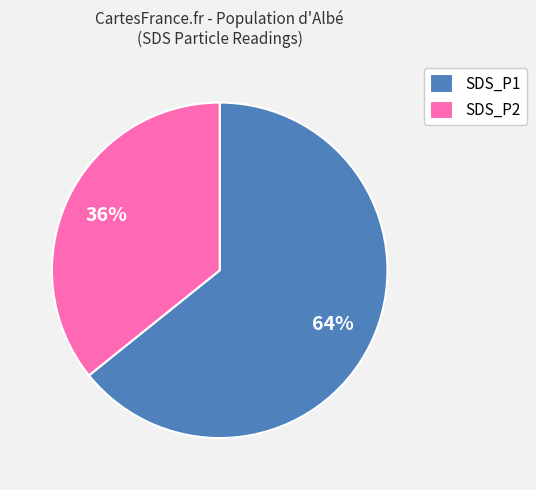

Which has a higher value, SDS_P2 or SDS_P1?

SDS_P1